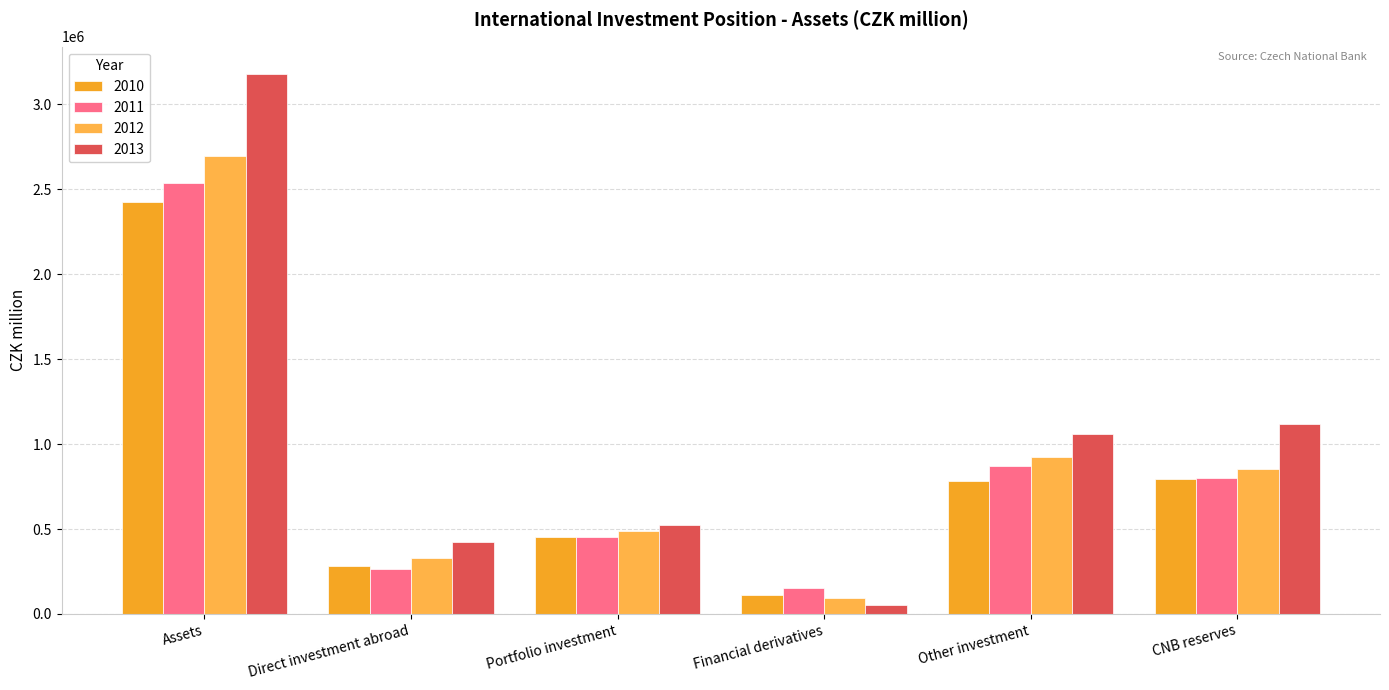

How many values in the 2011 series exceed 803393?

3